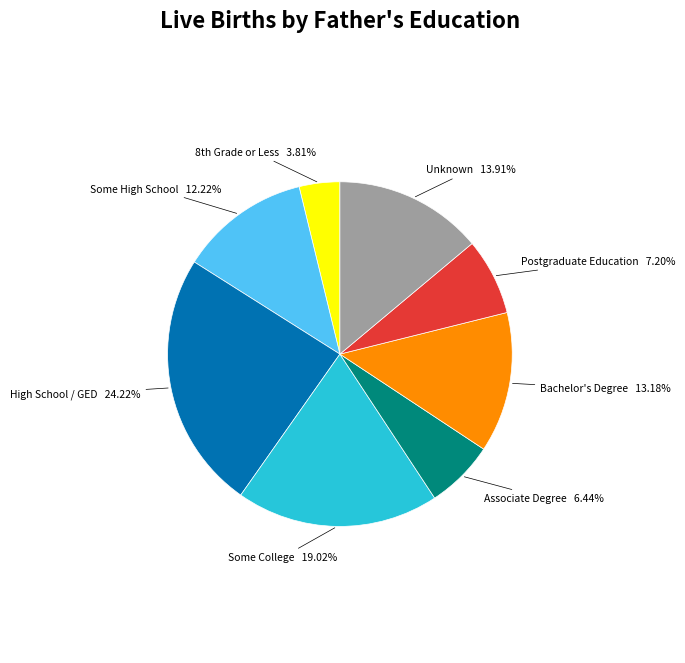

How many segments does this pie chart have?

8